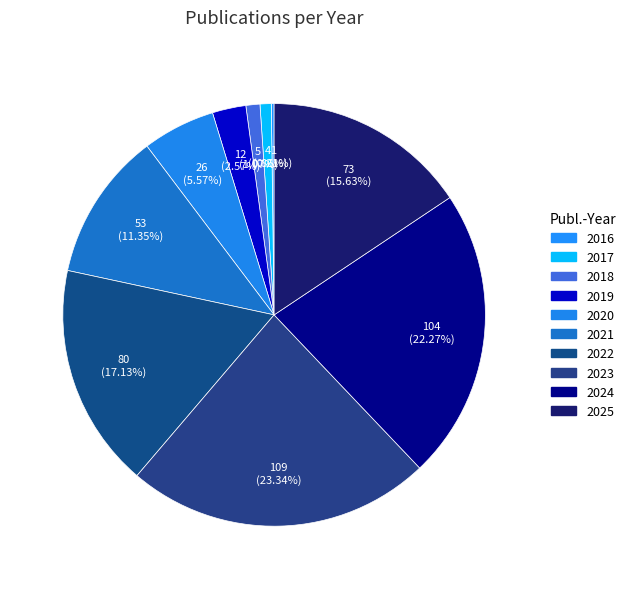

To the nearest percent, what is the difference between the 2023 and 2024 slice percentages?

1%